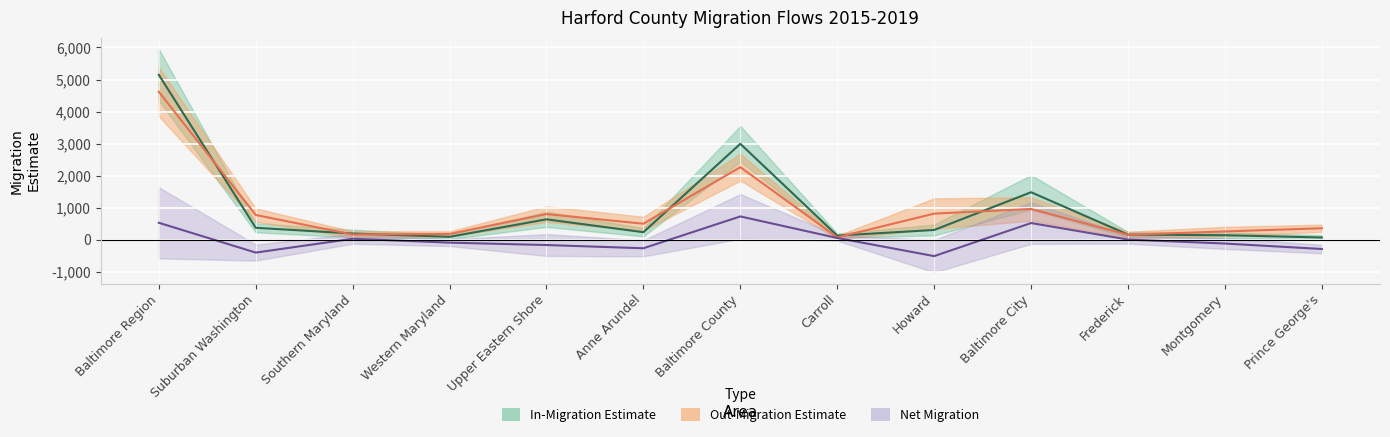

Which has a higher value, Carroll or Howard?

Howard